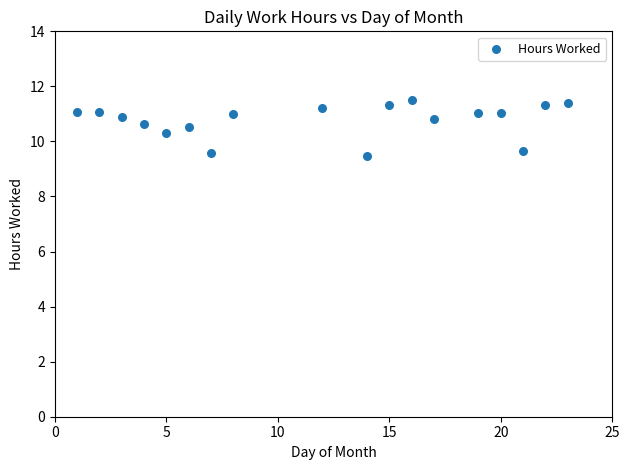

What is the range of Y values (max minus min)?

2.0